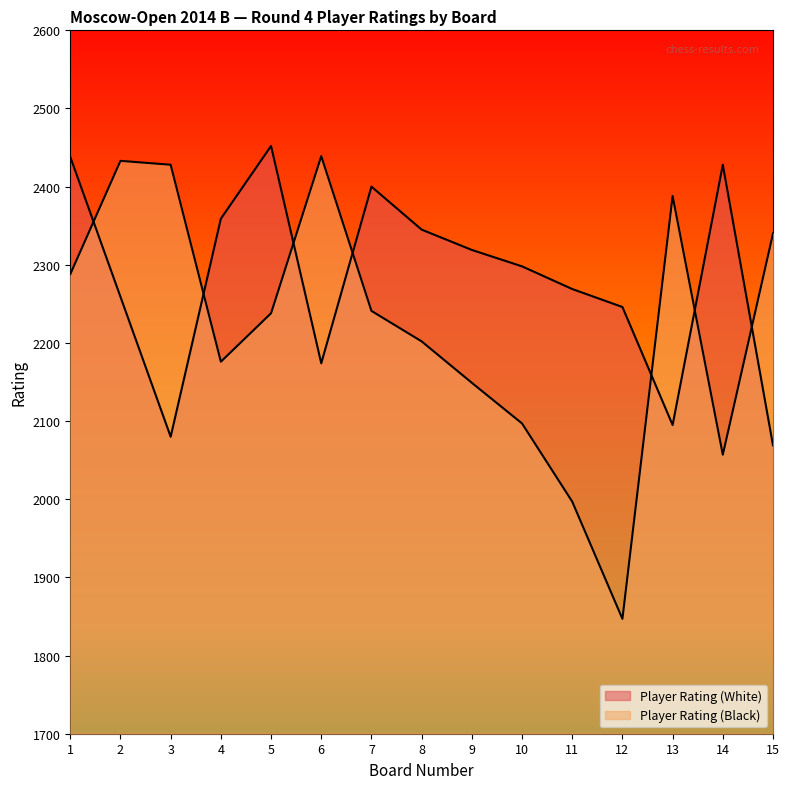

How many interior local valleys does the Player Rating (Black) series have?

3